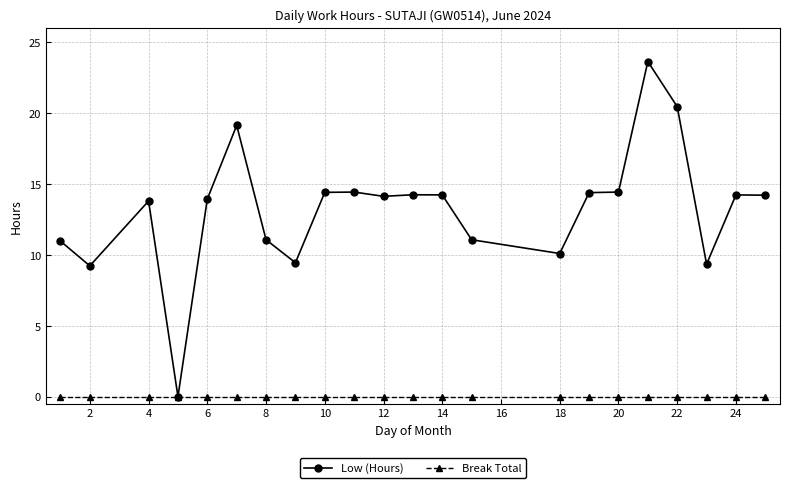

How many positive values does the Low (Hours) series have?

21